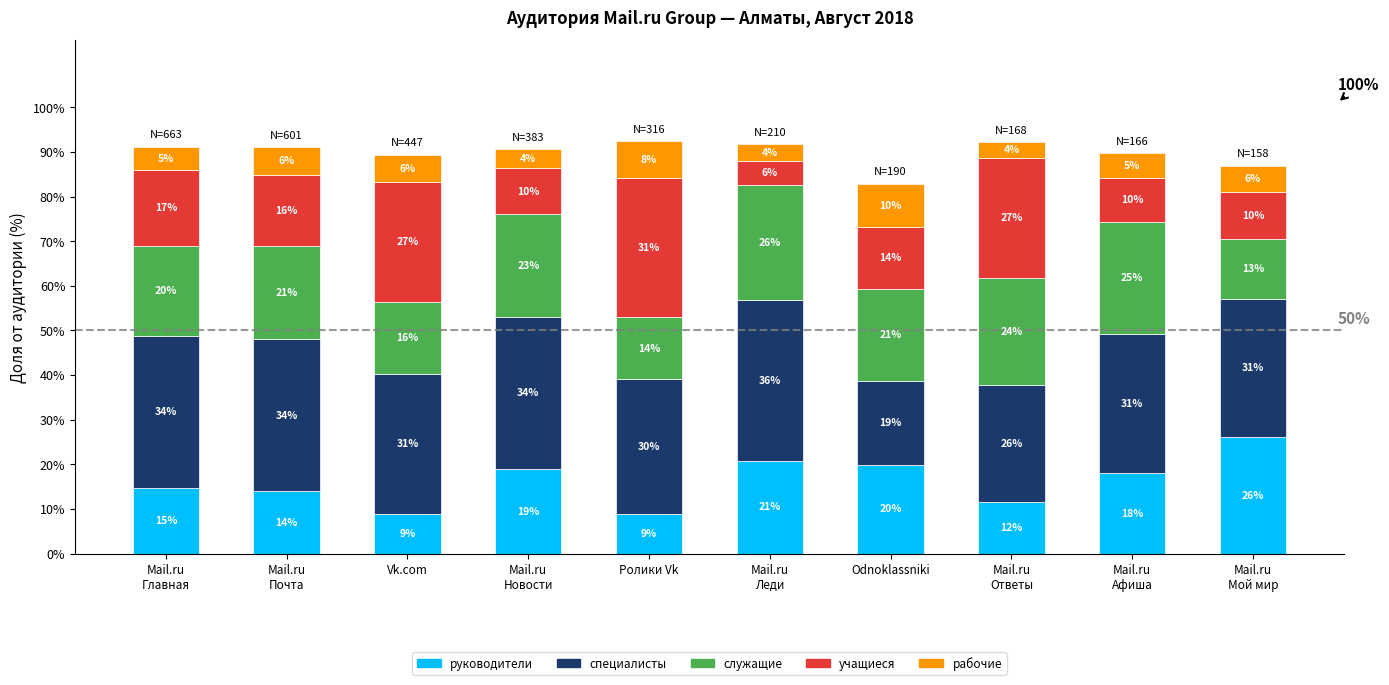

What is the lowest value of the руководители series?

8.9